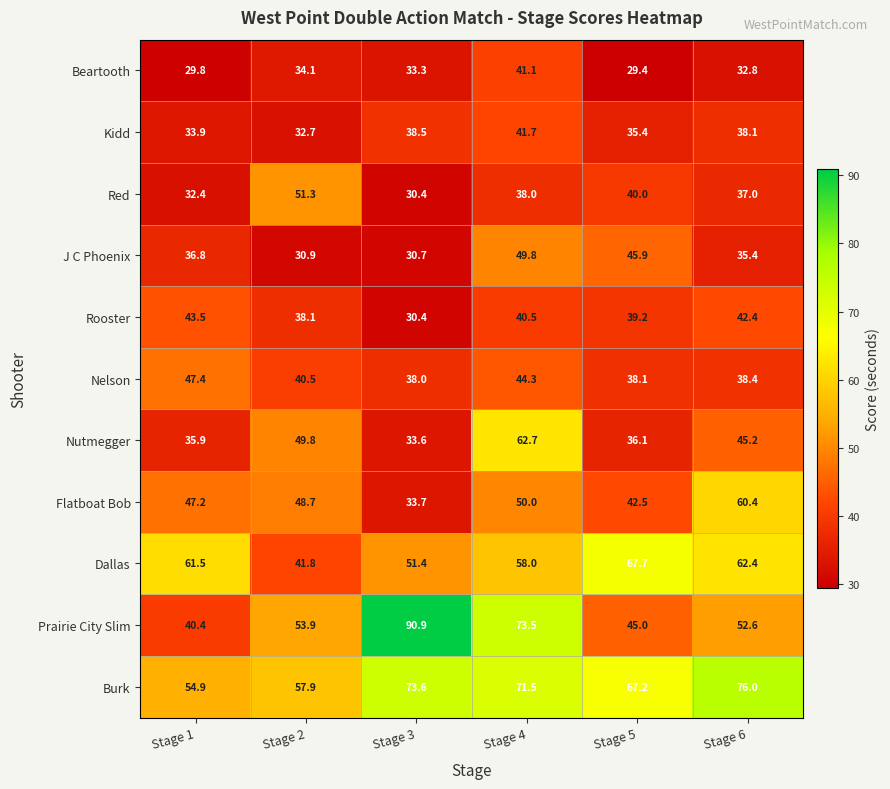

True or false: Red has a value of 12.1 at Stage 3.

False